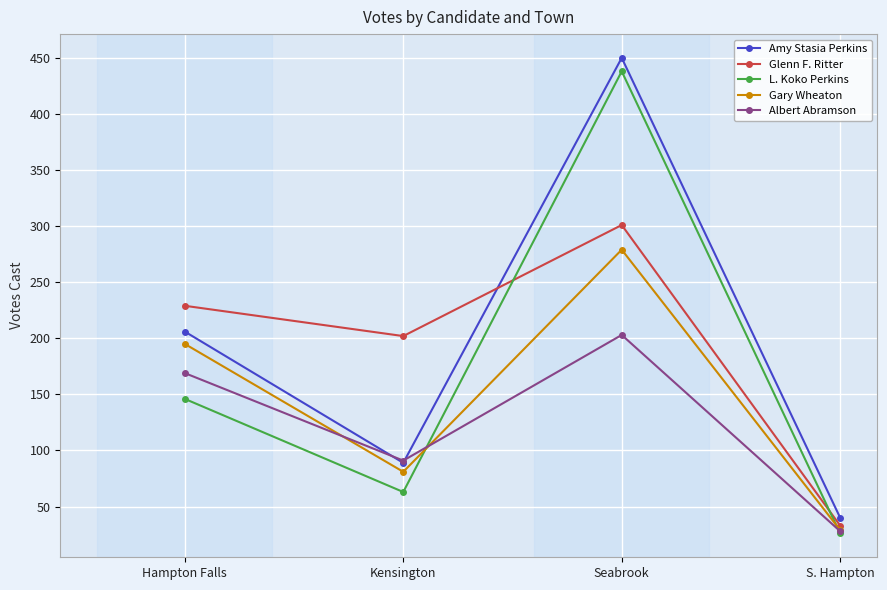

How many series are shown in this chart?

5